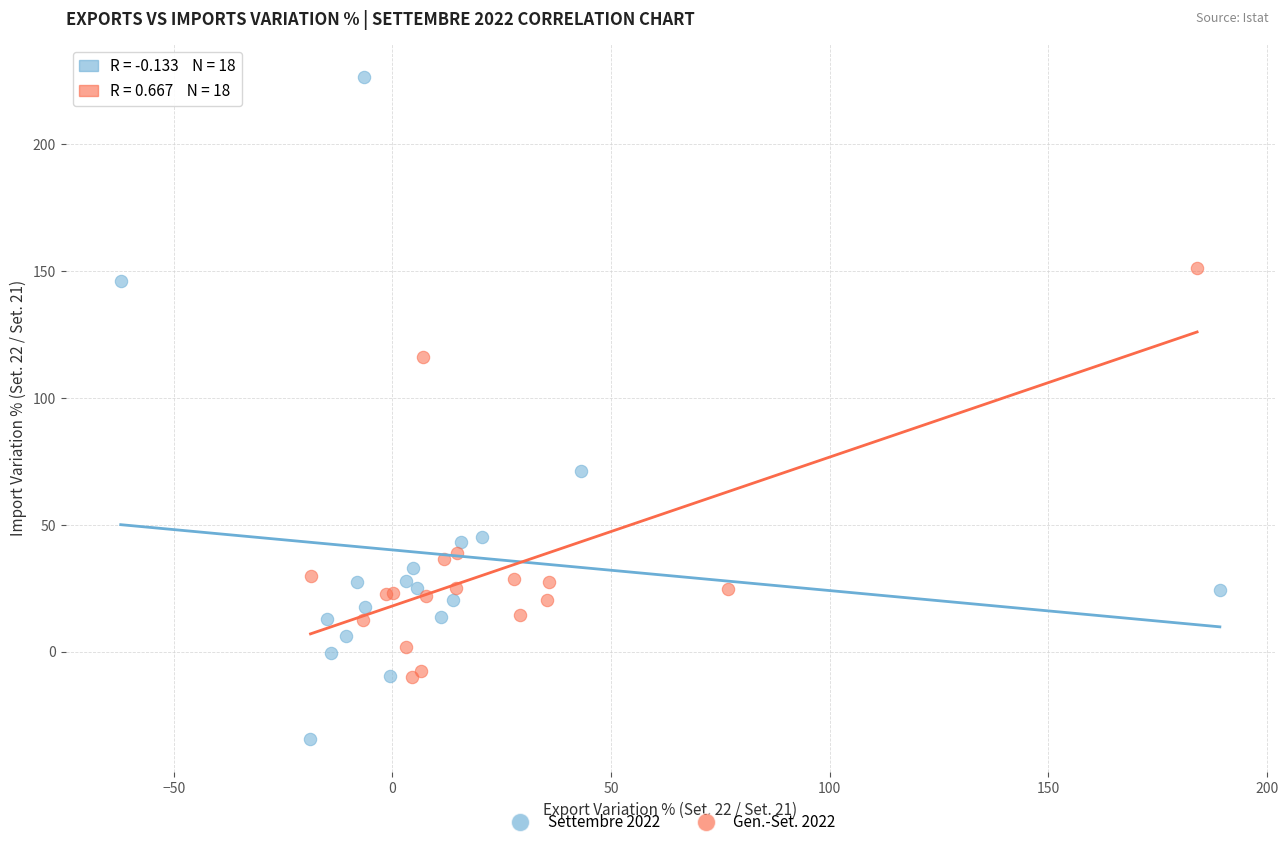

Which series has the largest Y range (max minus min)?

Settembre 2022